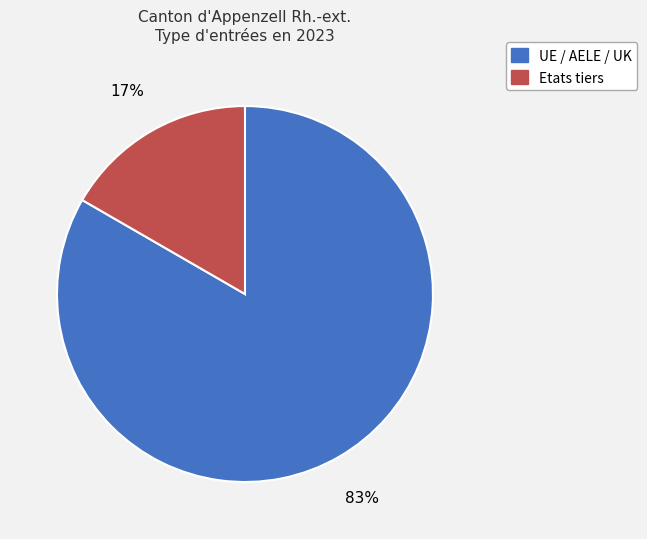

True or false: Etats tiers accounts for 17% of the total.

True